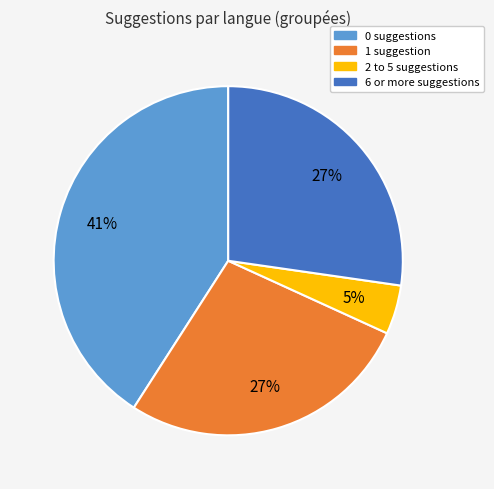

How many slices are in this pie chart?

4